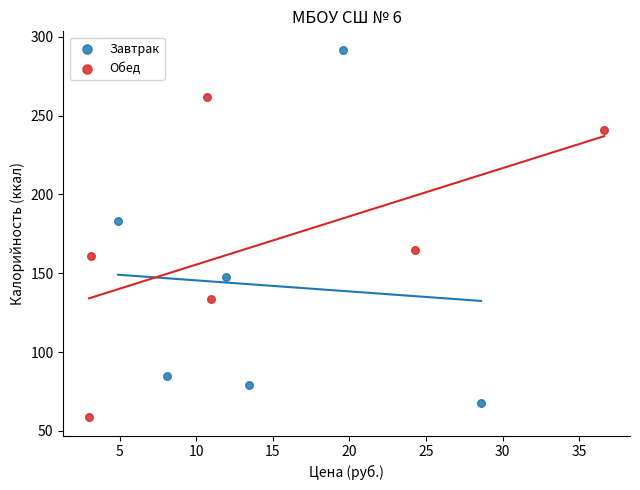

Which series contains the highest Y value?

Завтрак